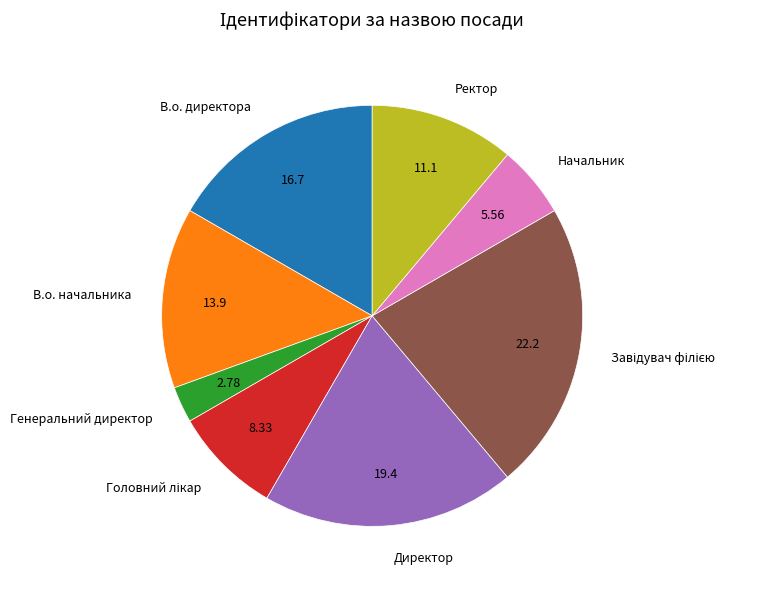

Is Генеральний директор the majority of the pie?

No